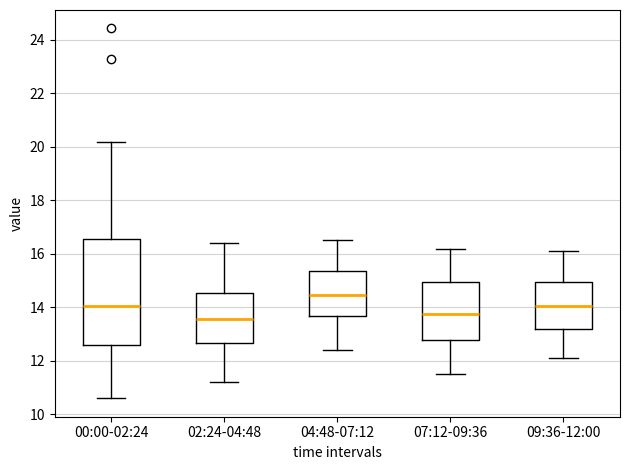

Where is the lower edge of the box for 09:36-12:00 on the y-axis? The values are not printed on the chart, so give them approximately, as read against the axis.

13.2